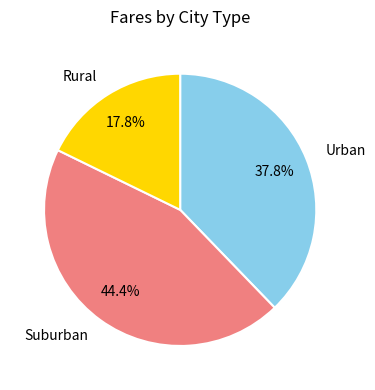

What is the largest slice in the pie chart?

Suburban